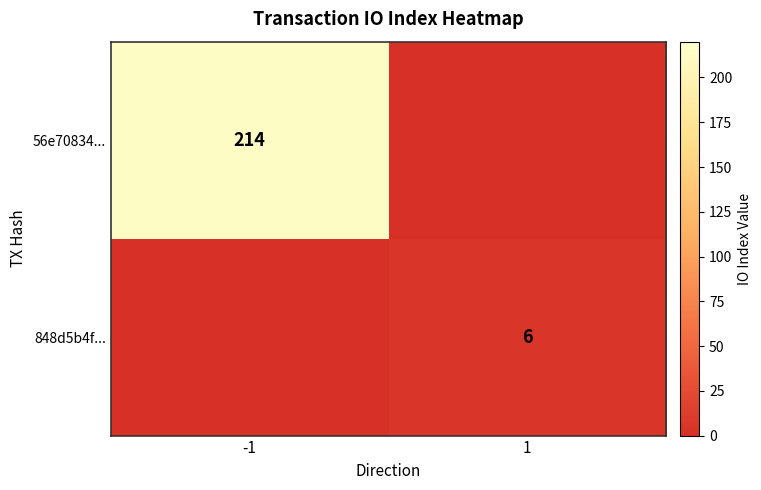

The value of 848d5b4f... at 1 is 6. True or false?

True